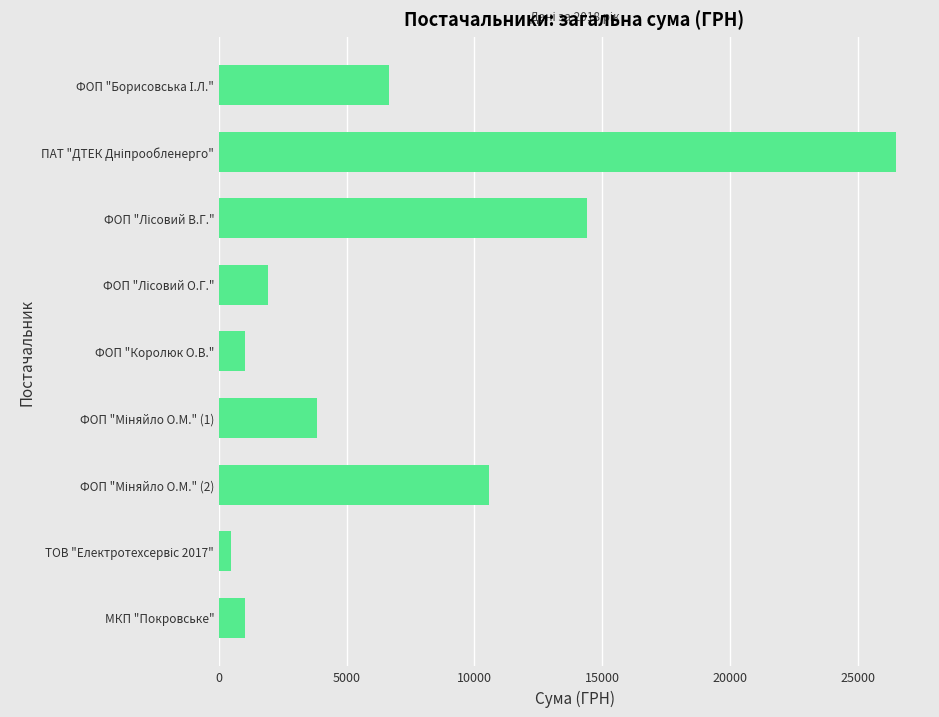

What value does the data have at МКП "Покровське"?

1000.9